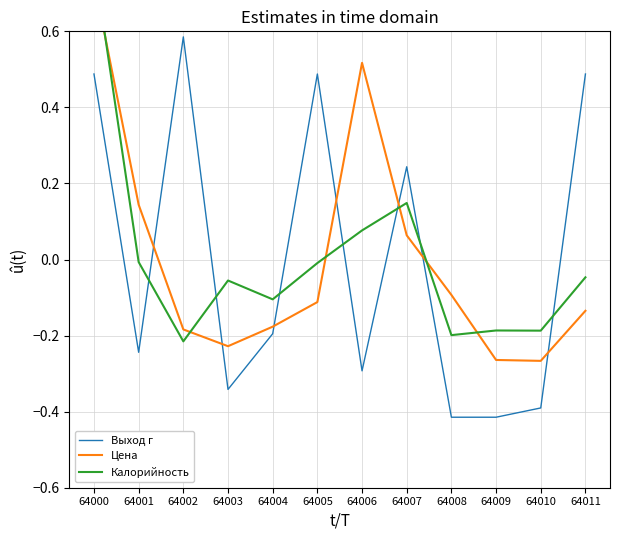

True or false: Выход г and Калорийность intersect in this chart.

True